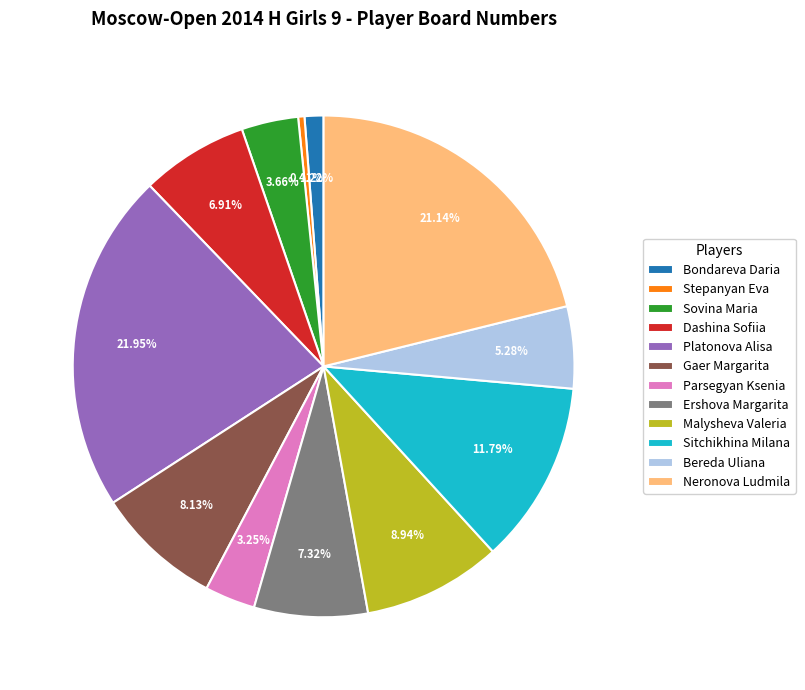

What is the ratio of the value at Stepanyan Eva to the value at Parsegyan Ksenia?

0.1